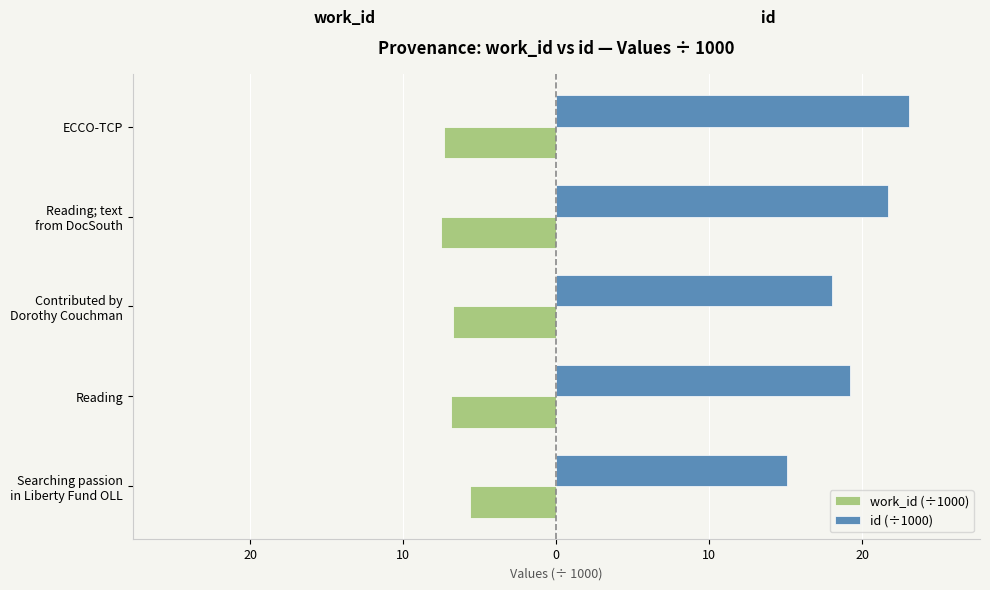

What are all the series names shown in the legend?

work_id (÷1000), id (÷1000)